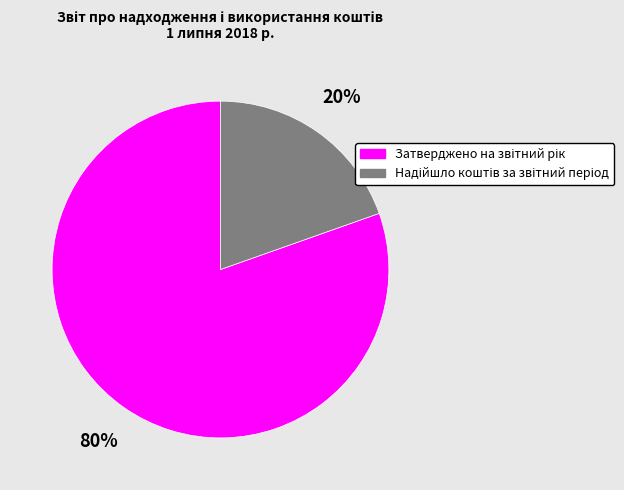

Does any single category account for the majority?

Yes